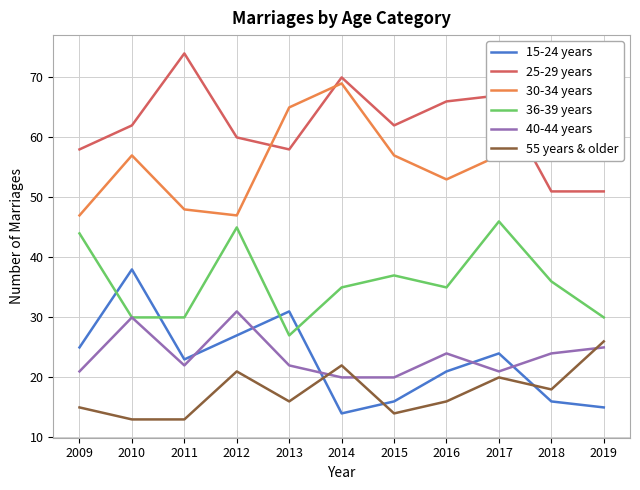

What is the difference between the maximum and second lowest values in the 25-29 years series?

23